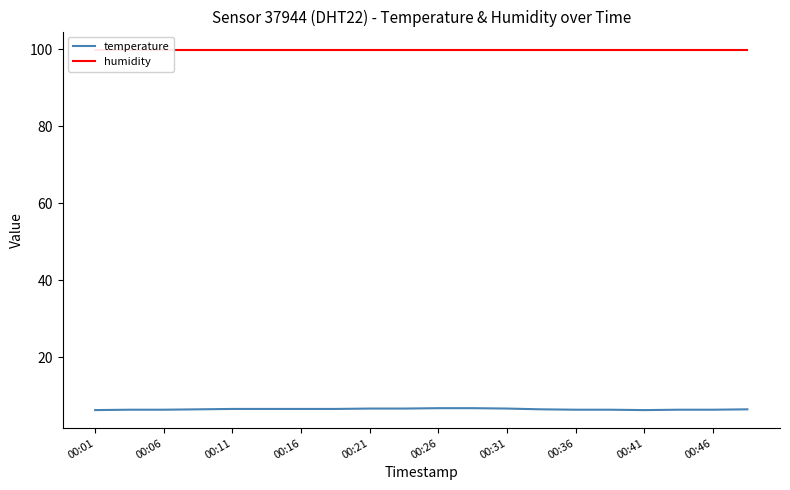

True or false: temperature and humidity intersect in this chart.

False